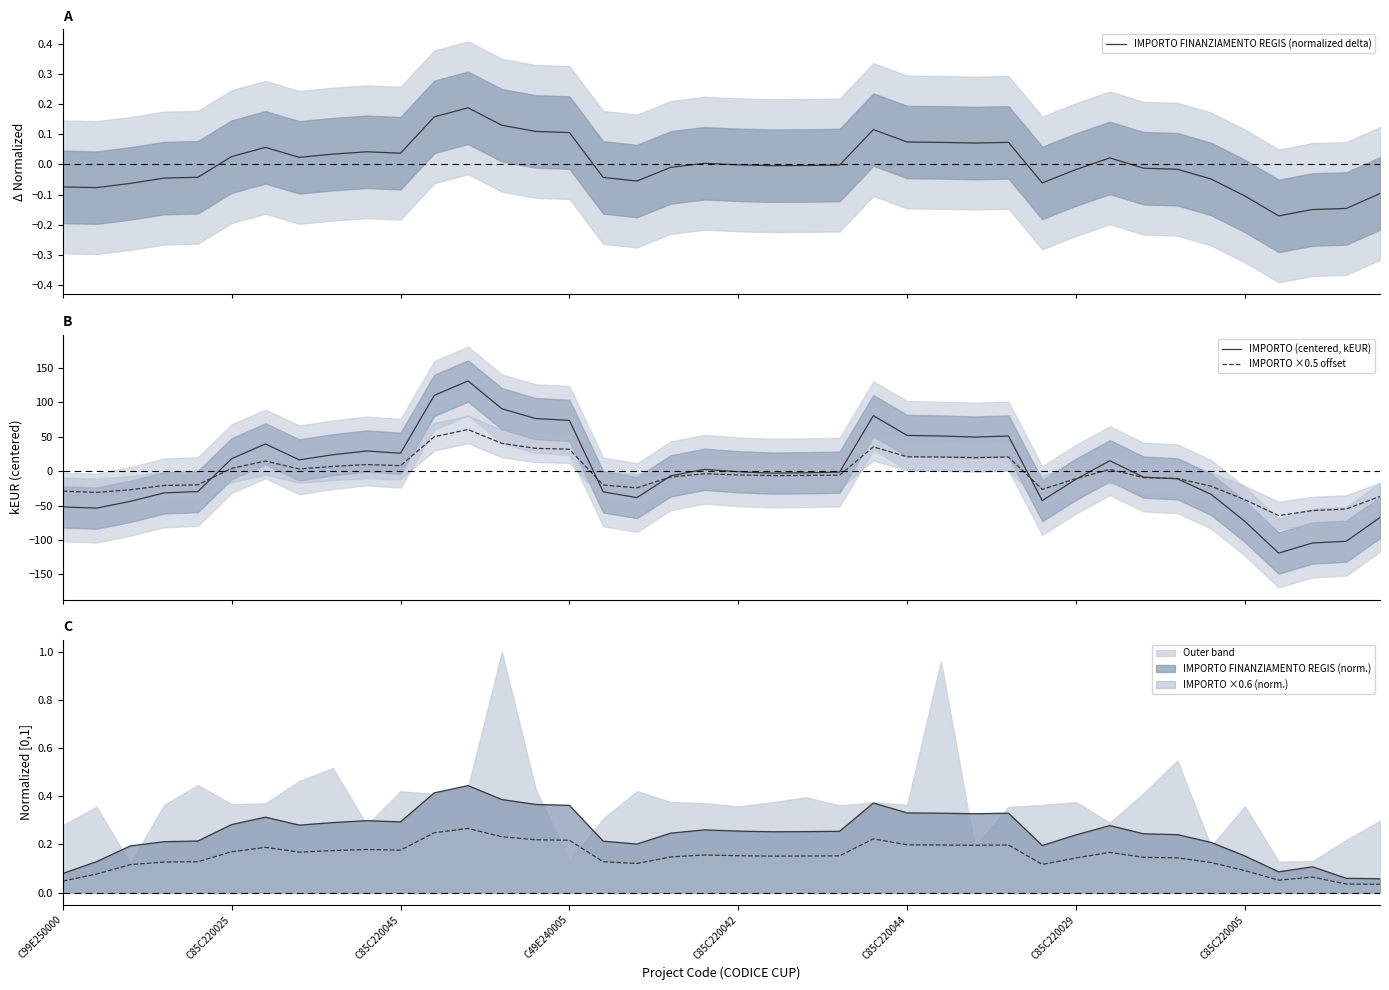

How many data points in IMPORTO FINANZIAMENTO REGIS (normalized delta) are above 0?

18